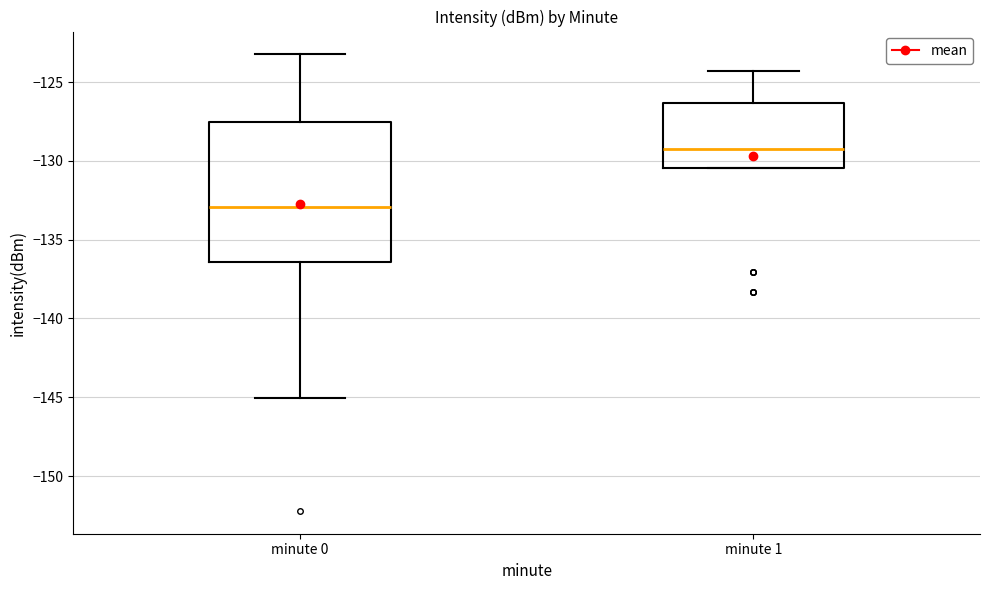

Reading left to right, transcribe this box plot: for each box, give where its median line is, the range the box spans, and where its two whiskers end, as read against the y-axis. The values are not printed on the chart, so give them approximately, as read against the axis.

minute 0: median -133.0, box -136.5 to -127.5, whiskers -145.0 to -123.0
minute 1: median -129.0, box -130.5 to -126.5, whiskers -130.5 to -124.5